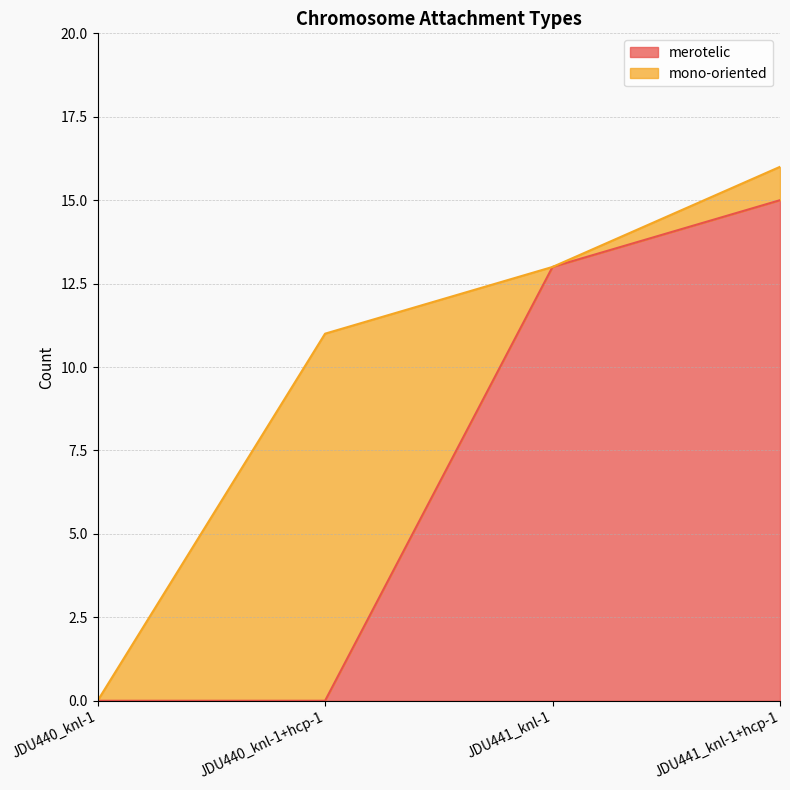

What is the difference between the maximum and second lowest values?

15